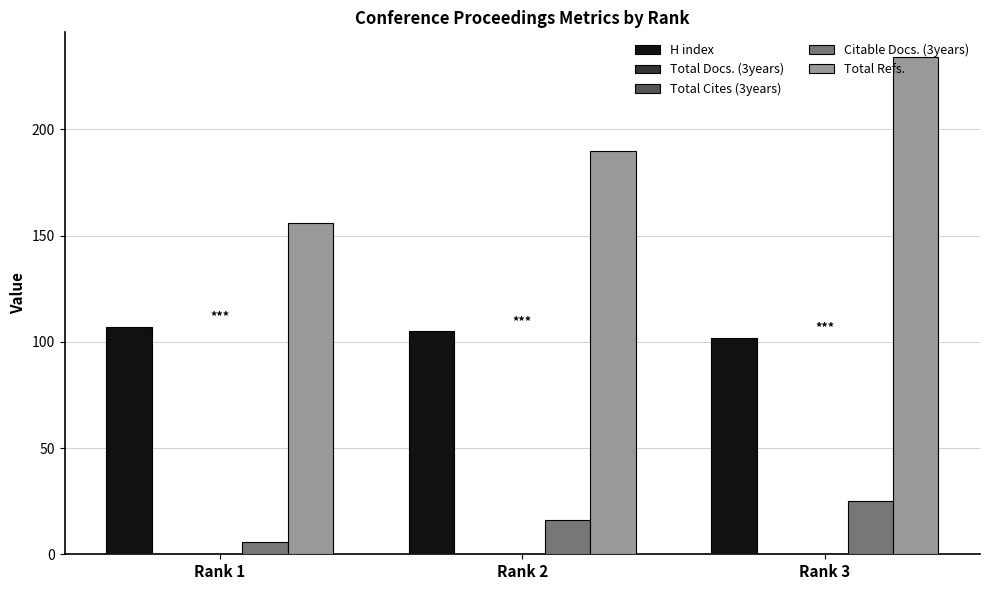

What is the difference between the maximum and second lowest values in the Total Refs. series?

44